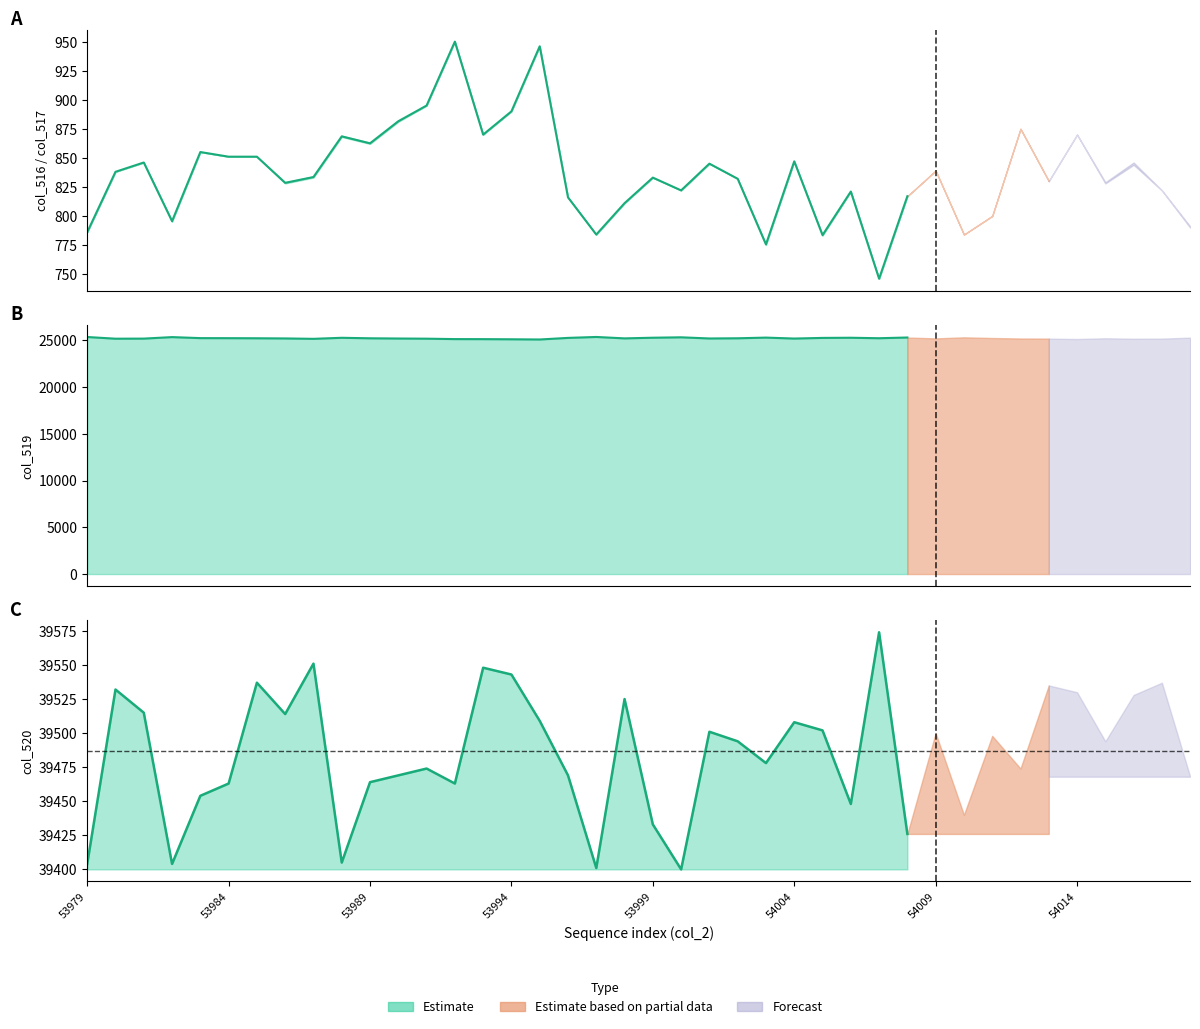

What is the sum of the col_520 values at 54018 and 54003?

78946